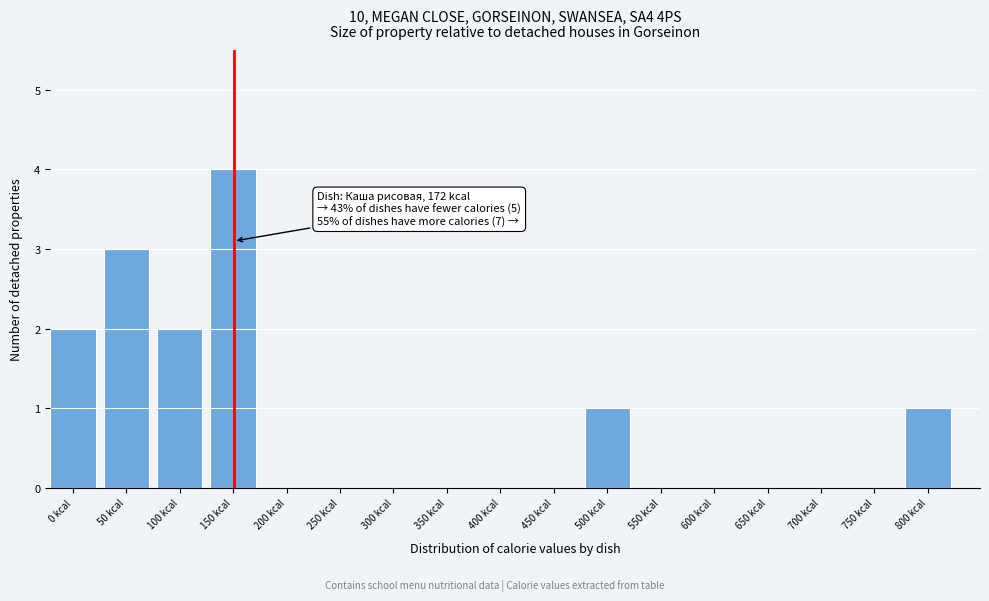

Reading left to right, list all the values displayed in this chart.

0 kcal=2	50 kcal=3	100 kcal=2	150 kcal=4	200 kcal=0	250 kcal=0	300 kcal=0	350 kcal=0	400 kcal=0	450 kcal=0	500 kcal=1	550 kcal=0	600 kcal=0	650 kcal=0	700 kcal=0	750 kcal=0	800 kcal=1